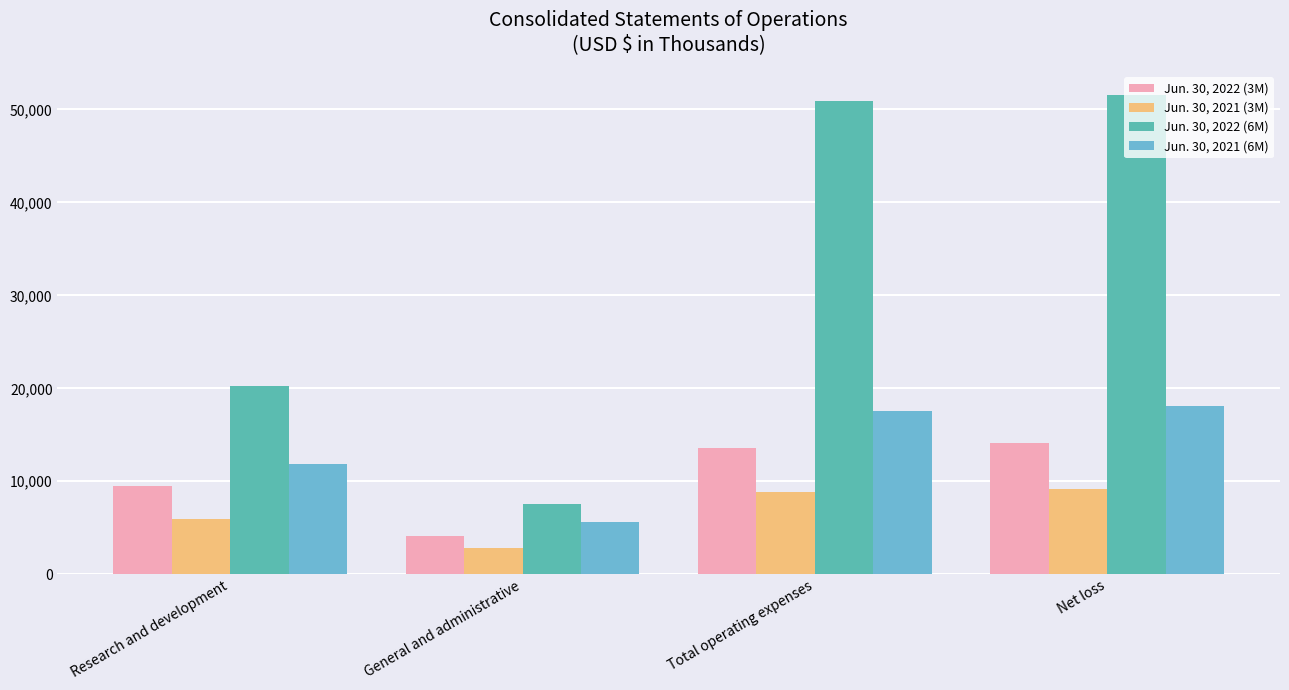

Is it true that Jun. 30, 2021 (6M) equals 21042 at Research and development?

False